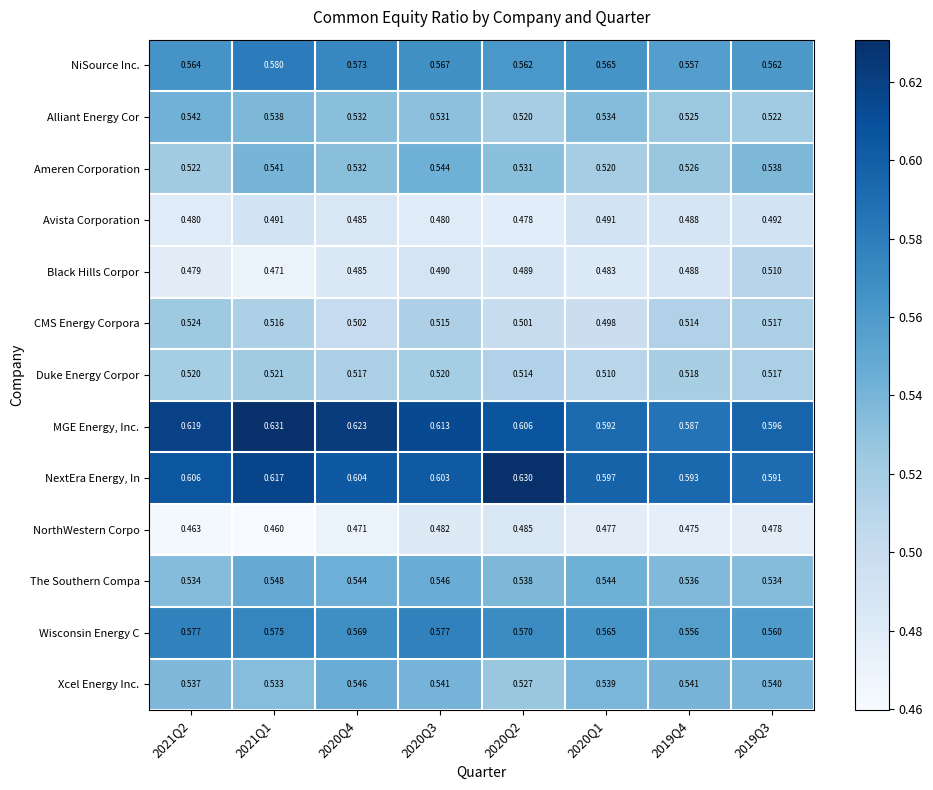

At 2021Q1, list the series in order from largest to smallest.

MGE Energy, Inc., NextEra Energy, In, NiSource Inc., Wisconsin Energy C, The Southern Compa, Ameren Corporation, Alliant Energy Cor, Xcel Energy Inc., Duke Energy Corpor, CMS Energy Corpora, Avista Corporation, Black Hills Corpor, NorthWestern Corpo